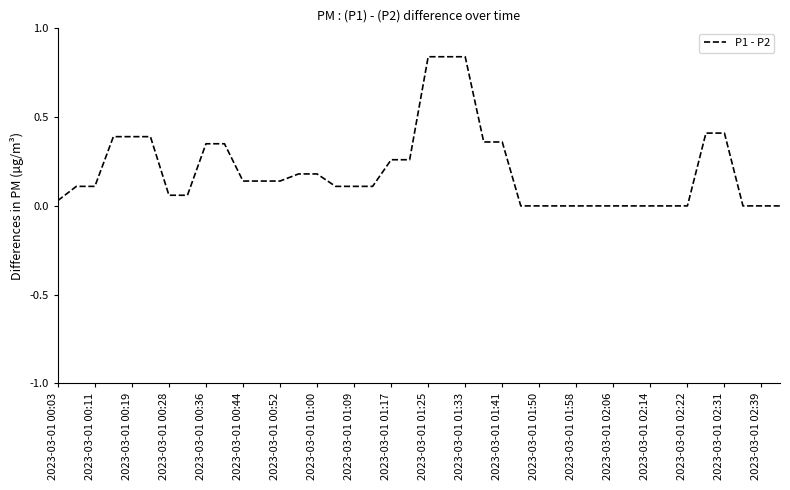

Count the number of data series in this chart.

1